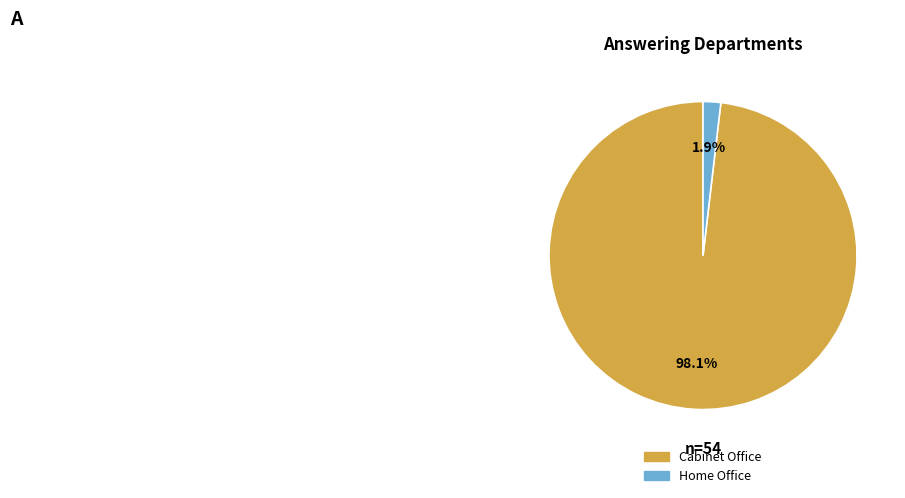

Which slice is the smallest?

Home Office